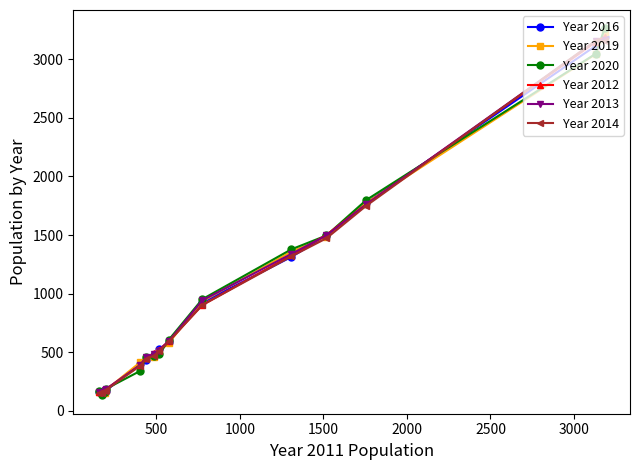

What is the maximum value shown in the chart?

3262